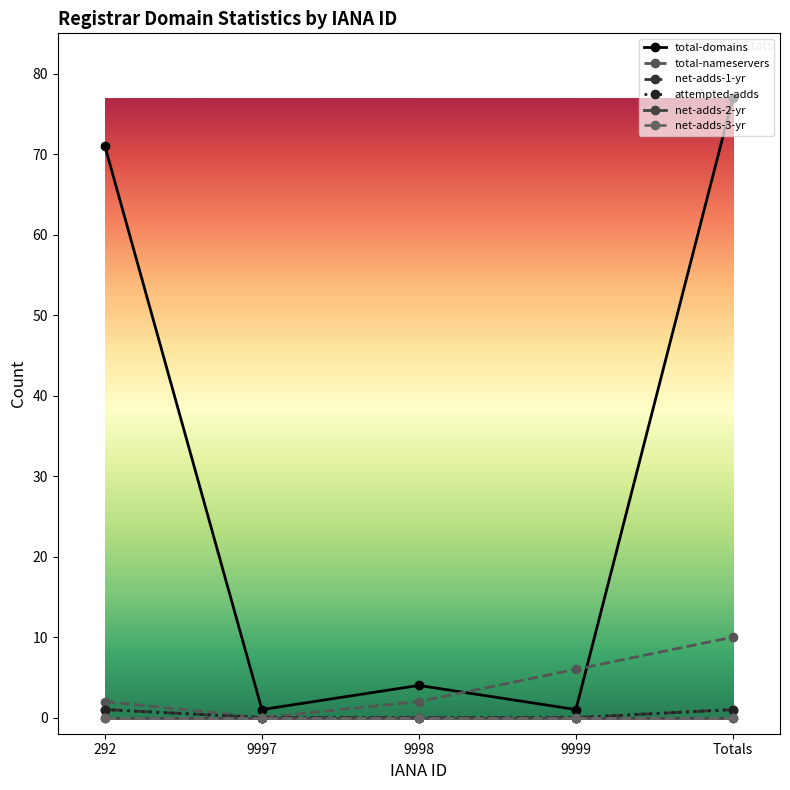

True or false: net-adds-3-yr has more than 2 points higher than both neighbors.

False